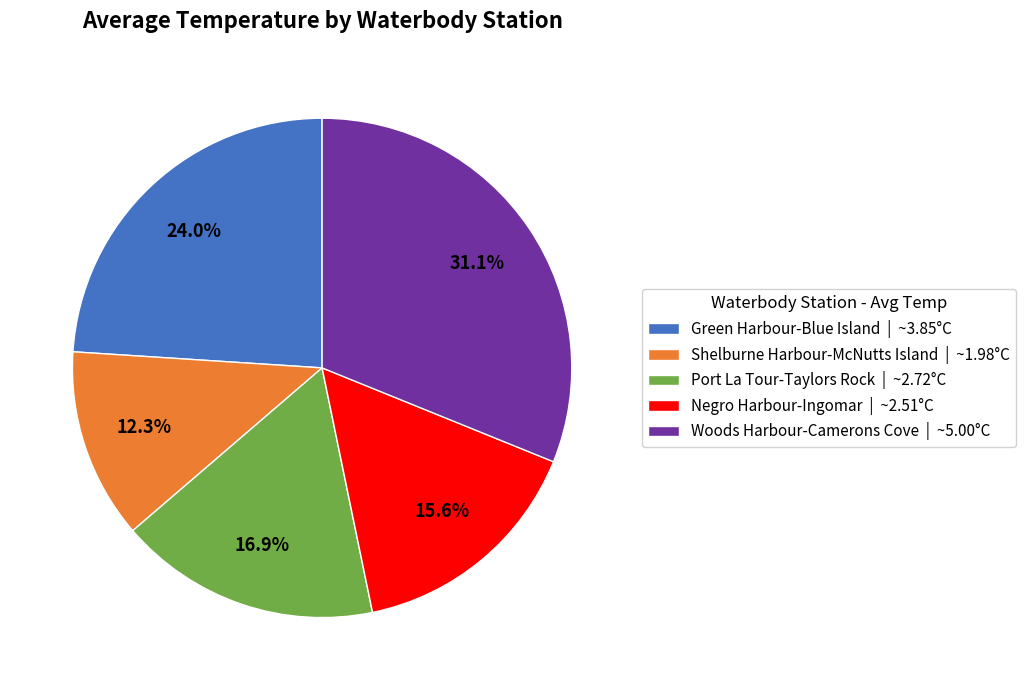

Which slice is the smallest?

Shelburne Harbour-McNutts Island